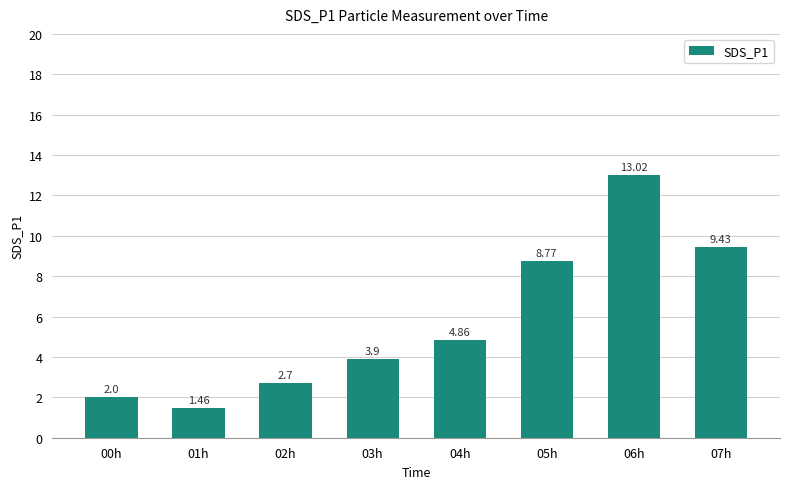

What is the sum of all values?

46.1